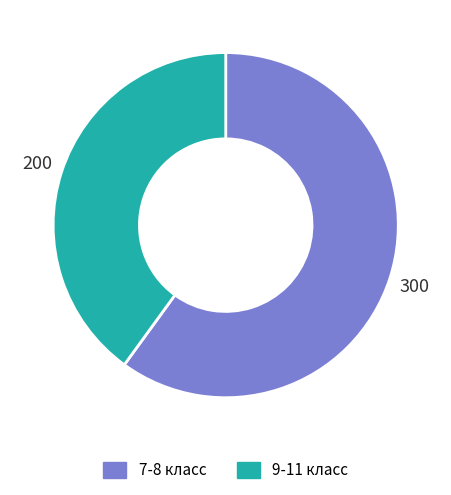

Which category accounts for the majority?

7-8 класс